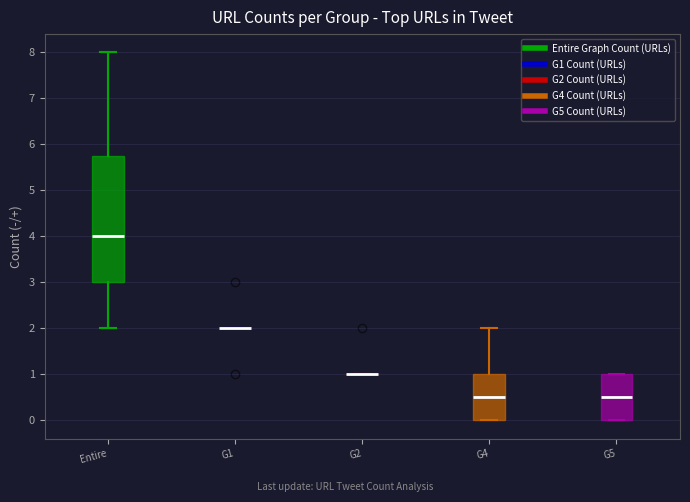

Where is the upper edge of the box for G5 on the y-axis? The values are not printed on the chart, so give them approximately, as read against the axis.

1.0